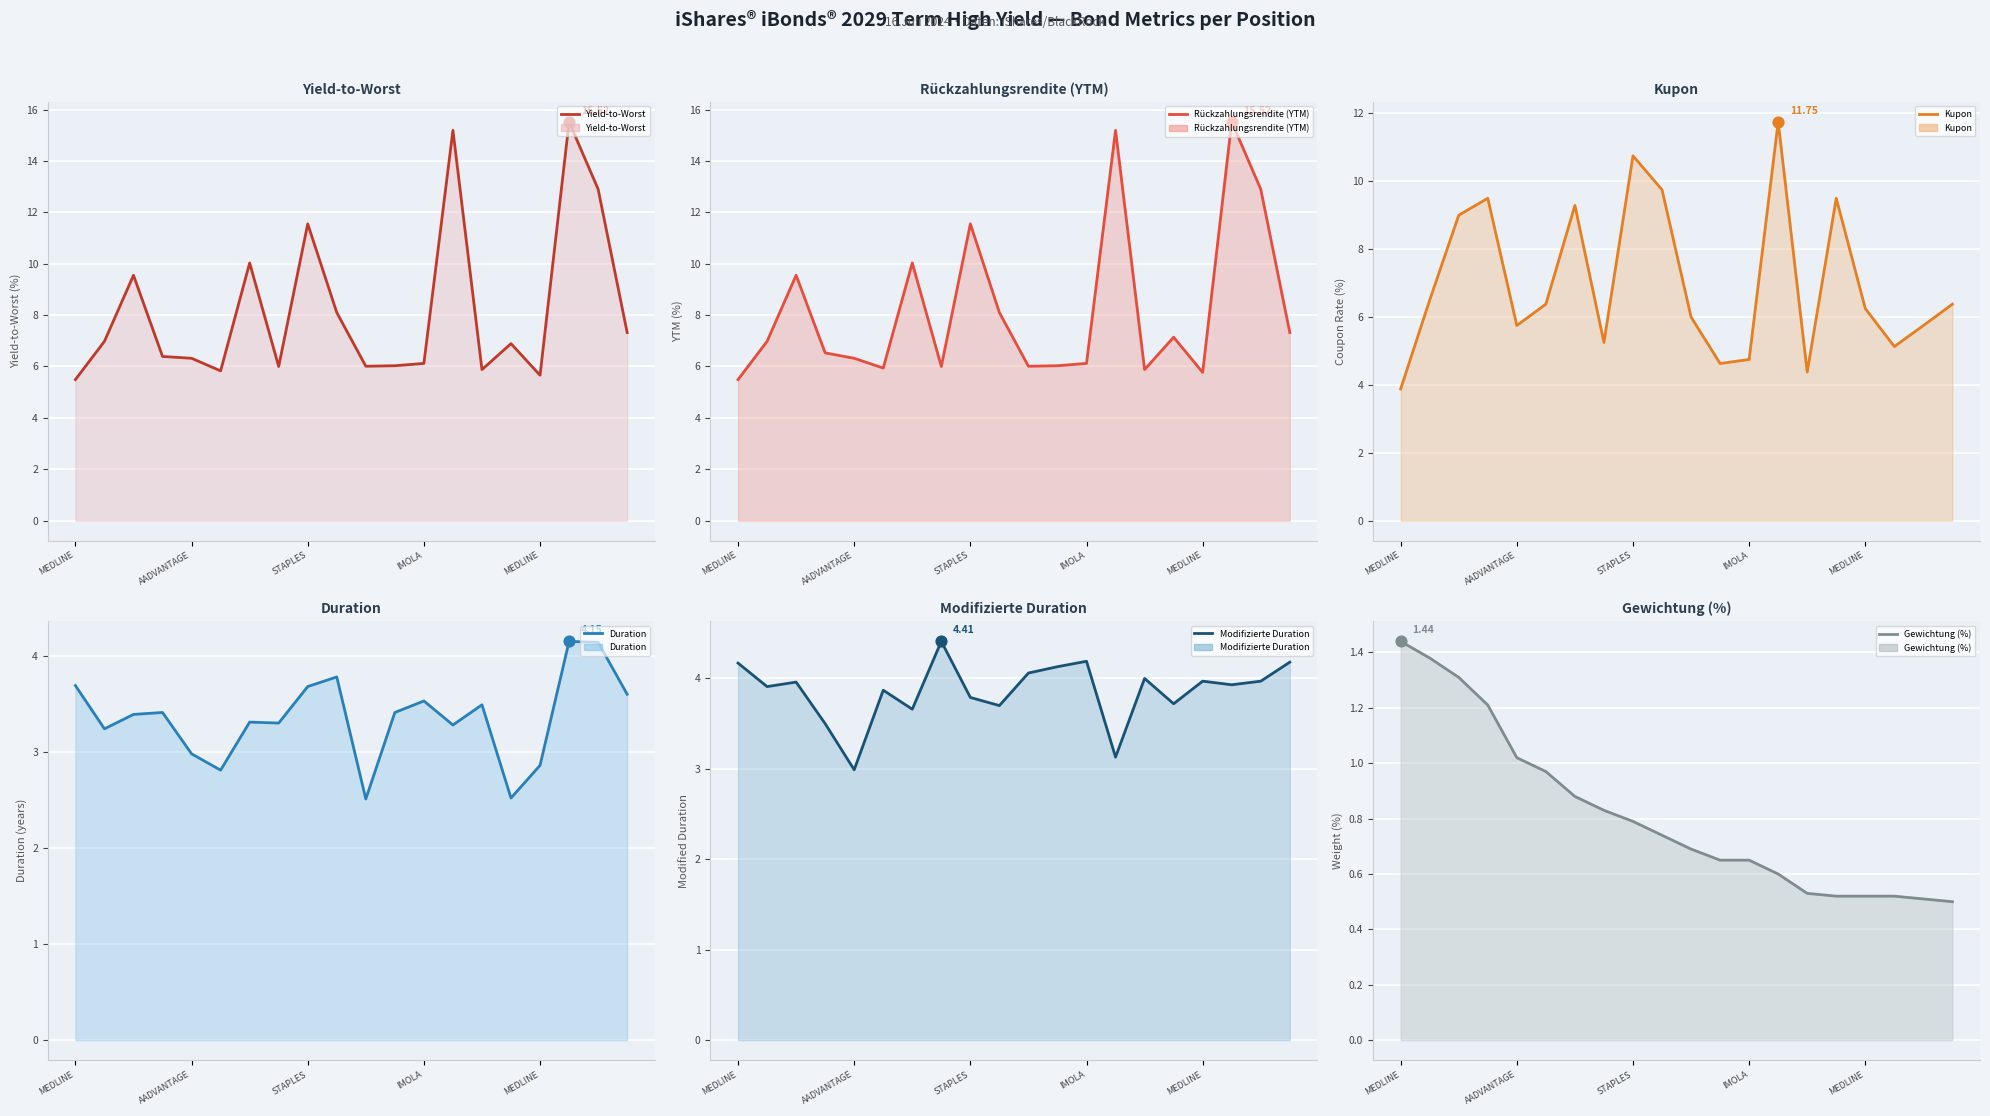

Which series has the largest total across all categories?

Rückzahlungsrendite (YTM)